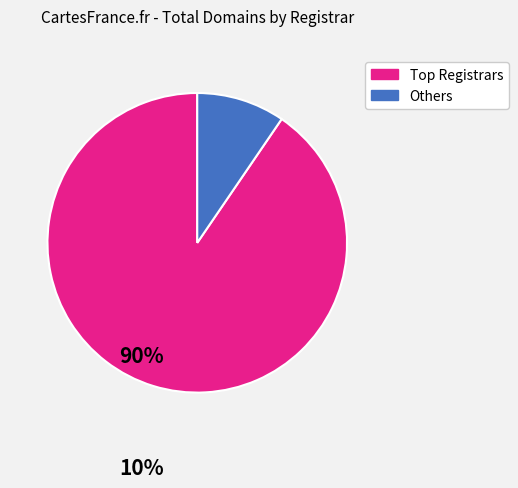

What is the smallest slice in the pie chart?

Others